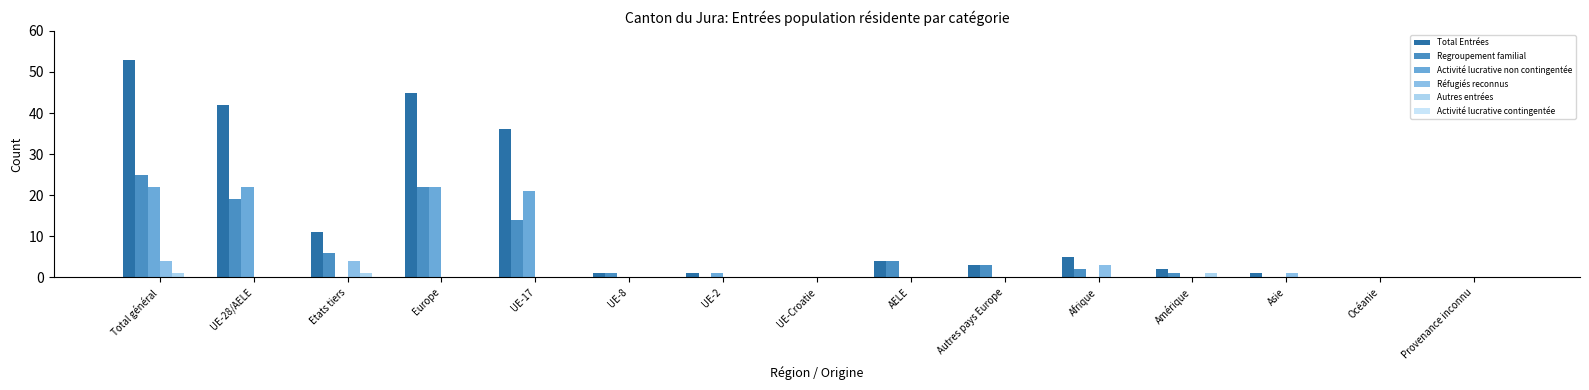

At Océanie, list the series in order from smallest to largest.

Total Entrées, Regroupement familial, Activité lucrative non contingentée, Réfugiés reconnus, Autres entrées, Activité lucrative contingentée